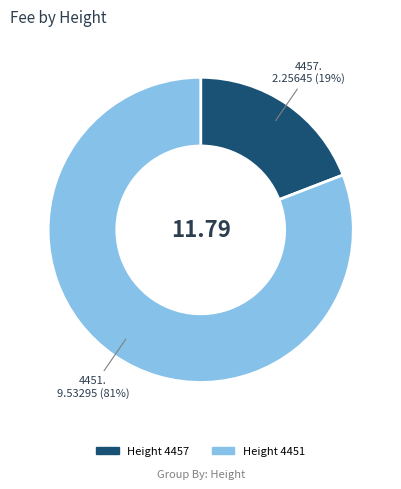

Is there a majority slice in this chart?

Yes